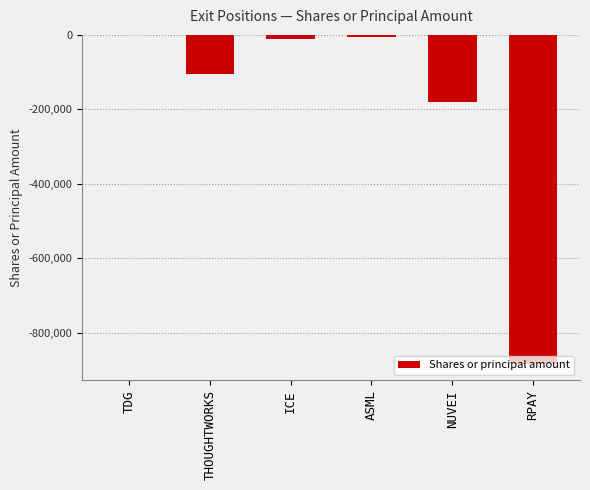

The value at RPAY is -883917. True or false?

True